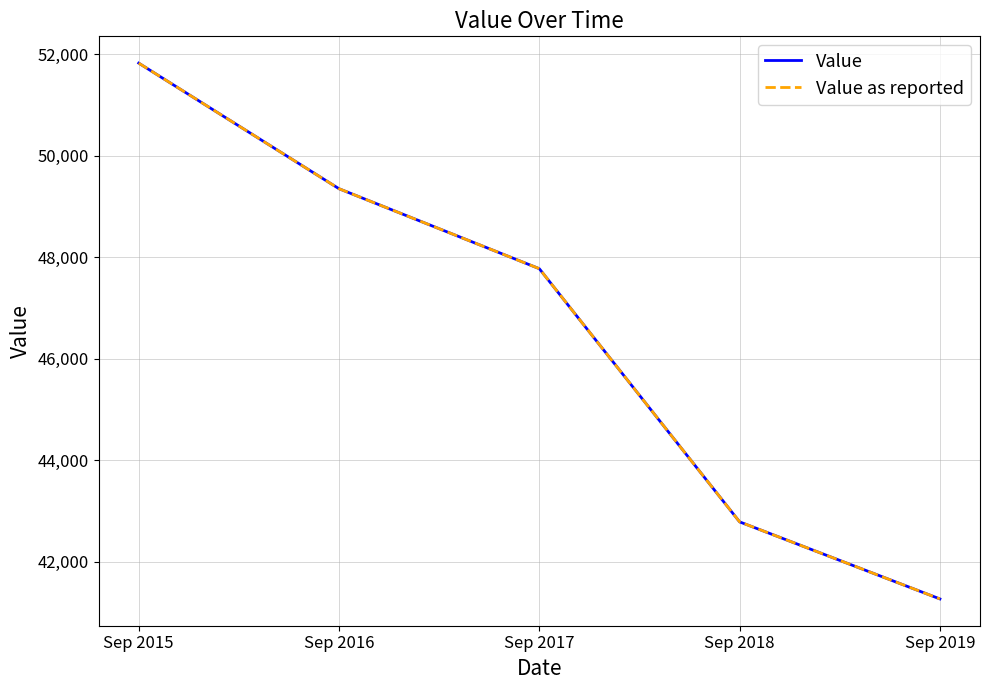

The value of Value at Sep 2015 is 28657. True or false?

False